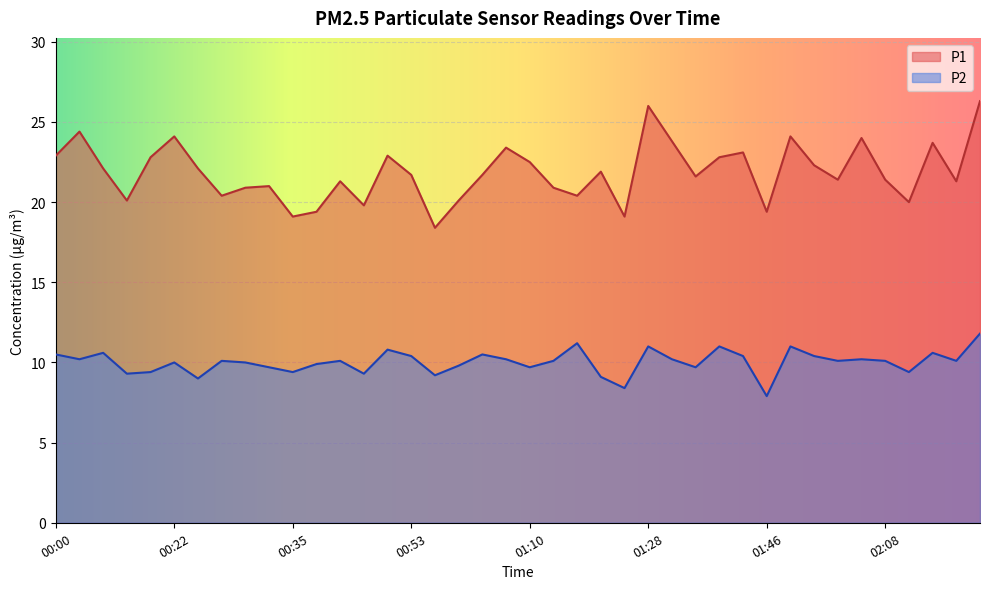

At which category does P1 reach its first local peak?

00:07